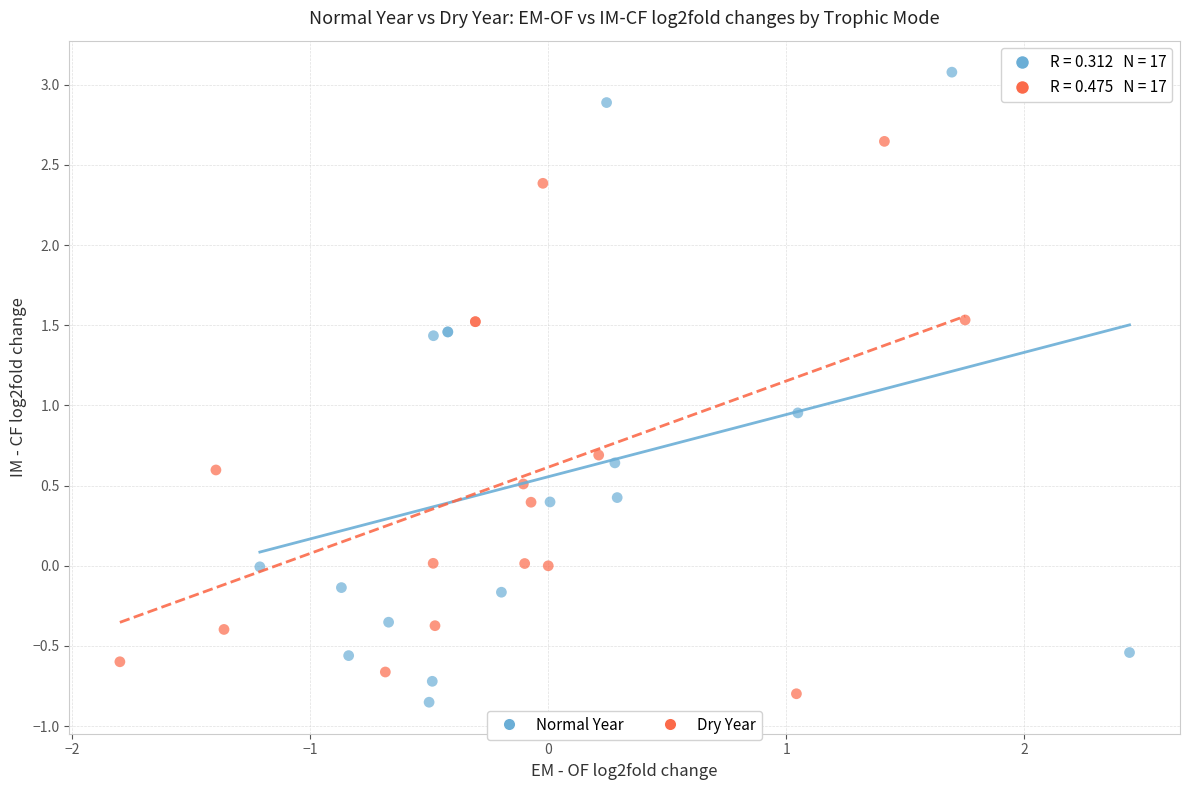

Which series has the widest spread of Y values?

Normal Year